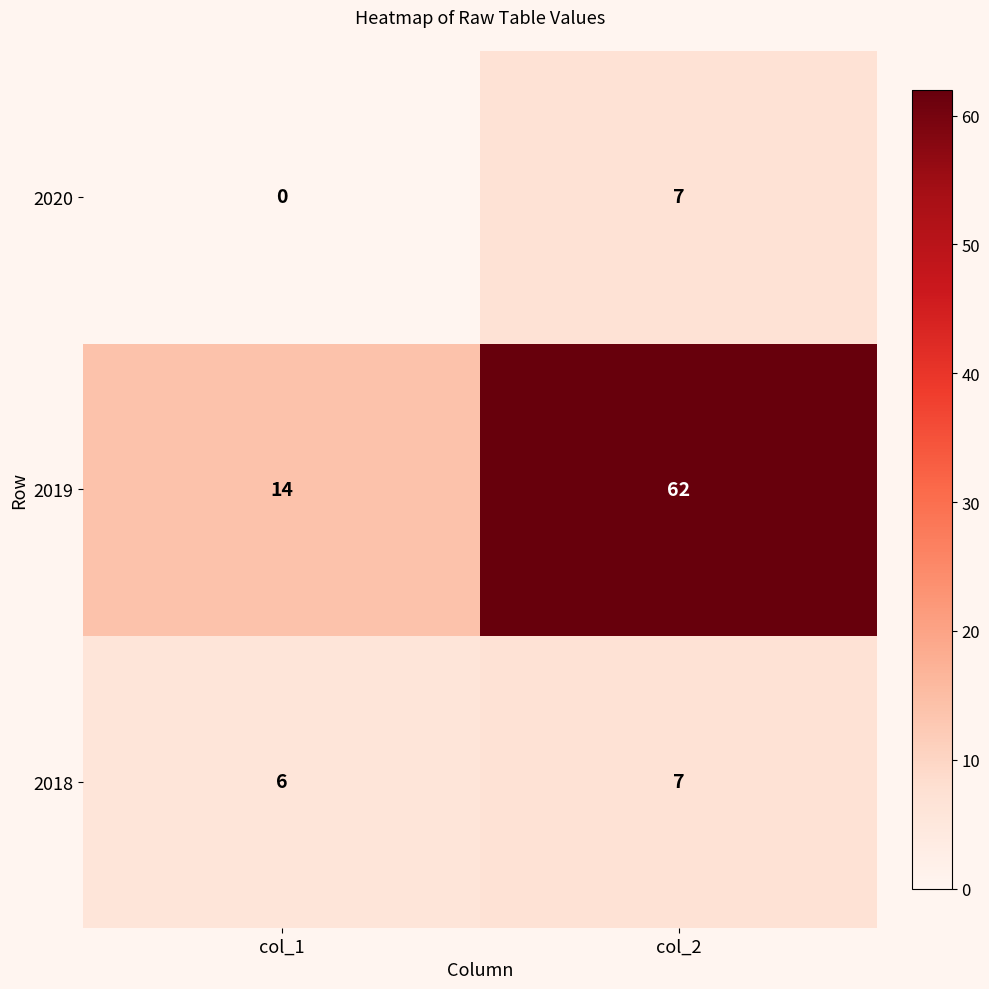

Which series has the largest range (max minus min)?

2019